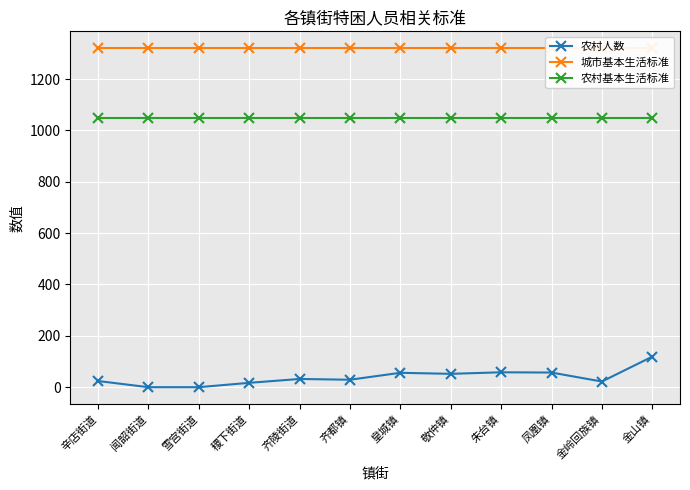

Which category has the highest value in the 农村人数 series?

金山镇